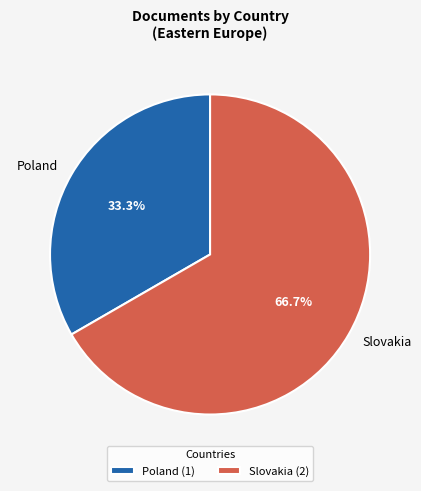

Rank the categories by value from lowest to highest.

Poland, Slovakia